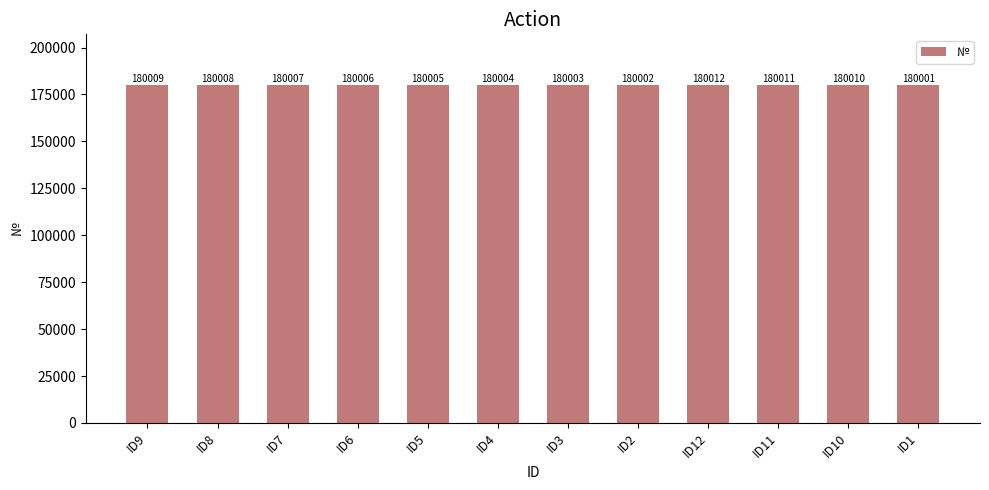

Are the bars horizontal?

No